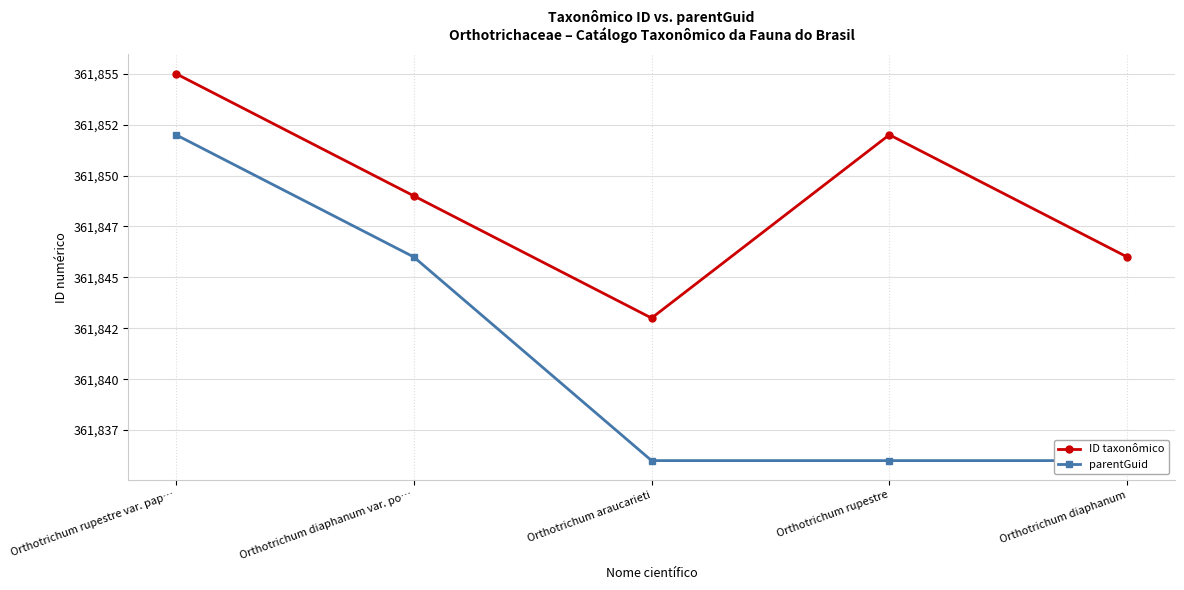

What are all the series names shown in the legend?

ID taxonômico, parentGuid